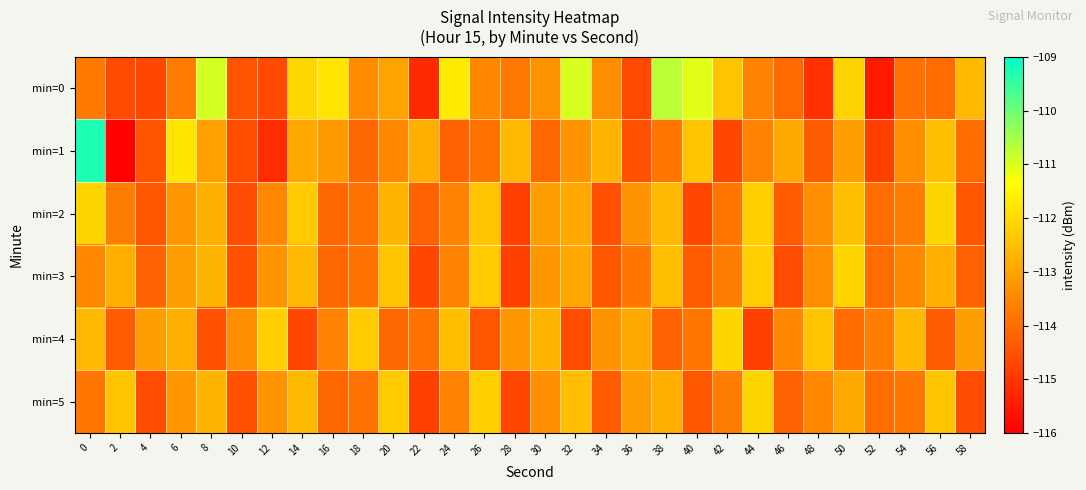

At how many categories does at least one series exceed -112?

8